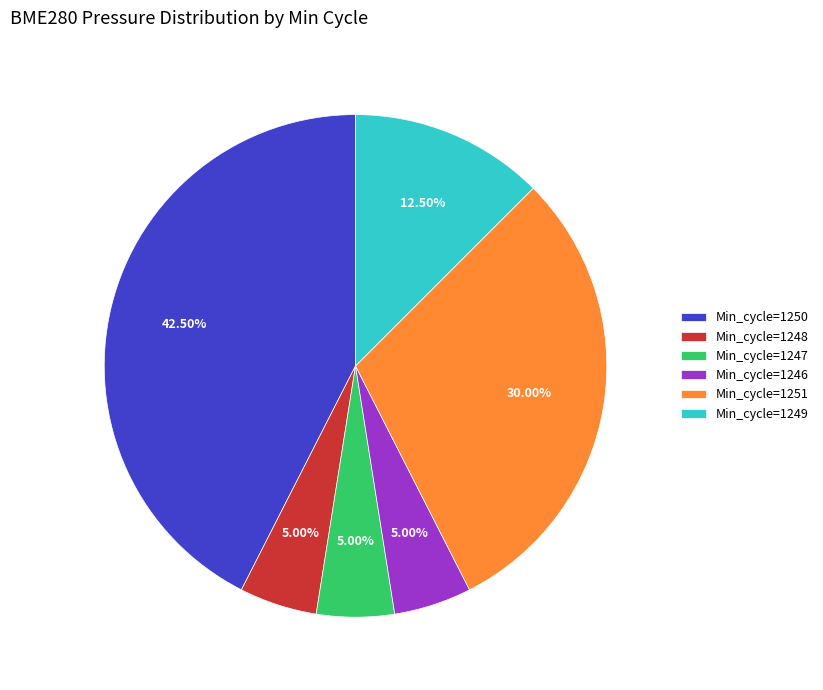

Between Min_cycle=1246 and Min_cycle=1249, which is larger?

Min_cycle=1249